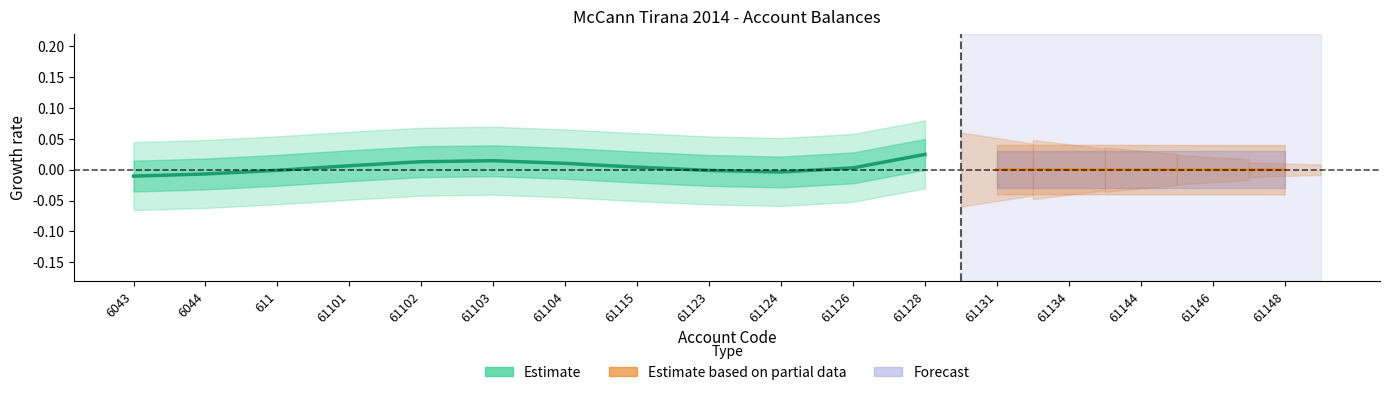

How many values are below 0?

5